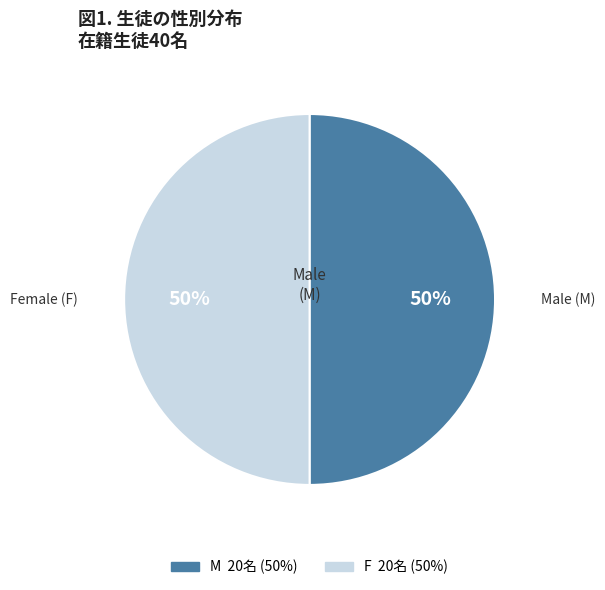

The F slice represents 50% of the pie. True or false?

True